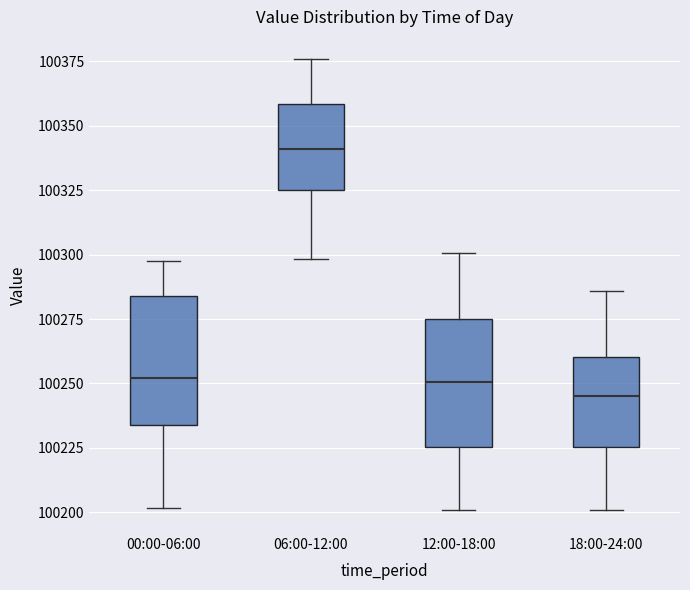

Which box has the highest median line?

06:00-12:00